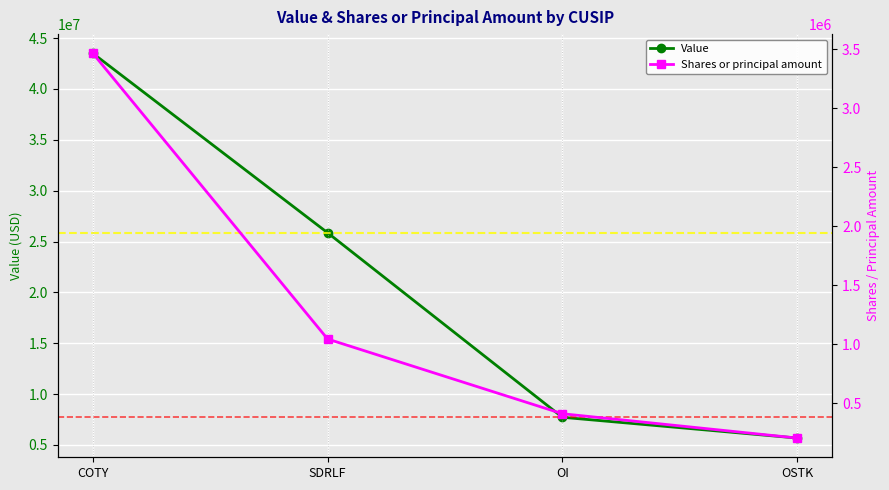

Count the number of data series in this chart.

2